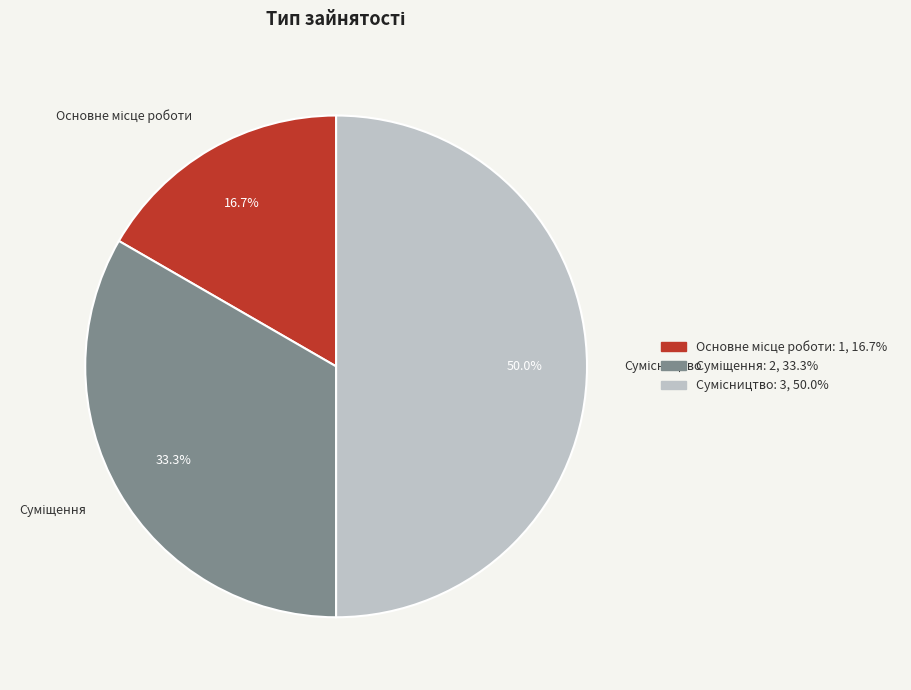

How many slices are in this pie chart?

3